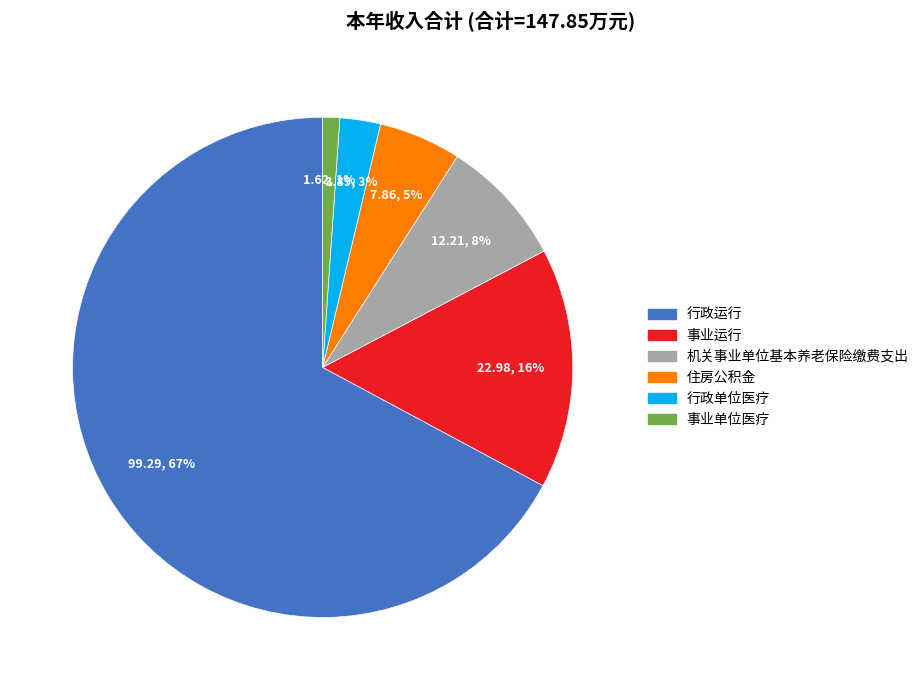

Which category has the smallest portion of the pie?

事业单位医疗